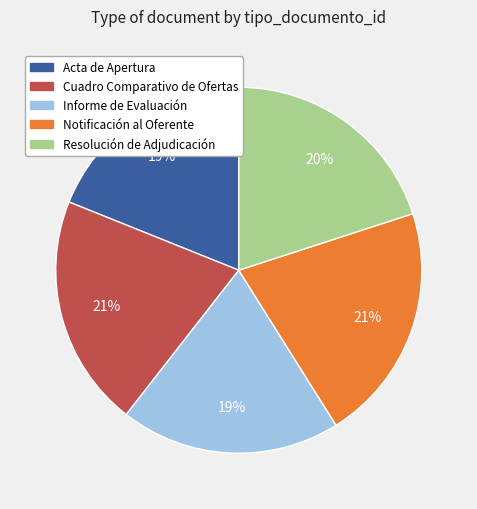

The Notificación al Oferente slice represents 21% of the pie. True or false?

True